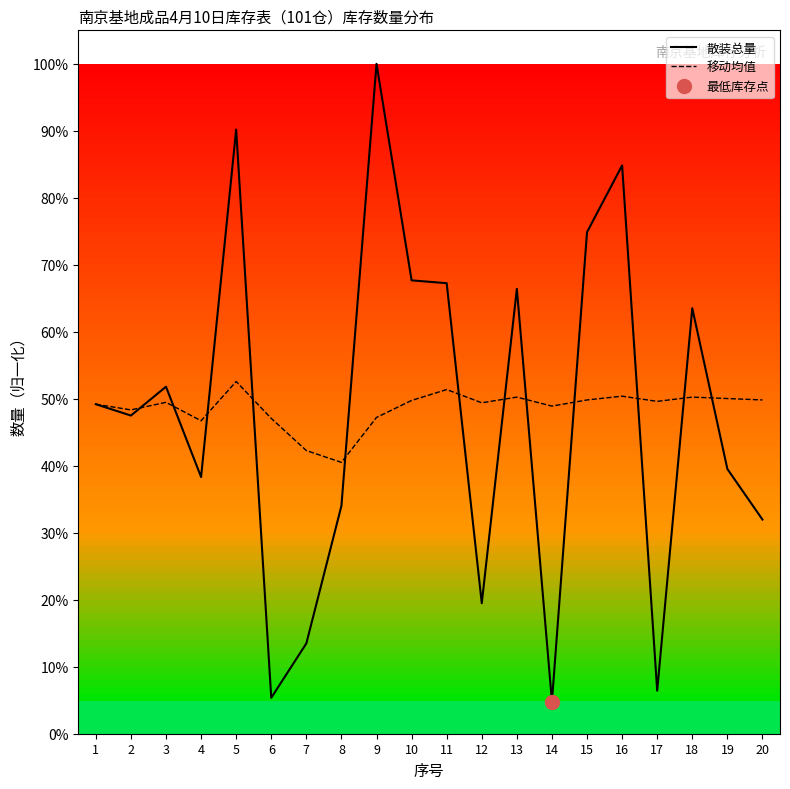

True or false: 散装总量 and 移动均值 intersect in this chart.

True